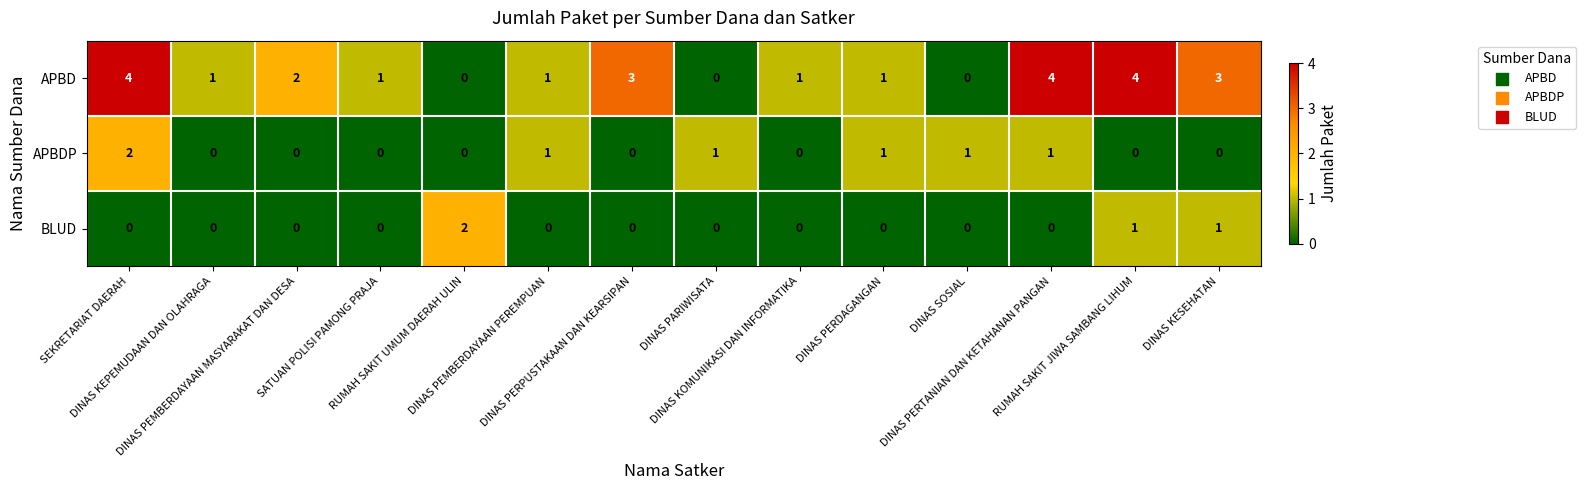

What is the difference between the maximum and second lowest values in the APBD series?

4